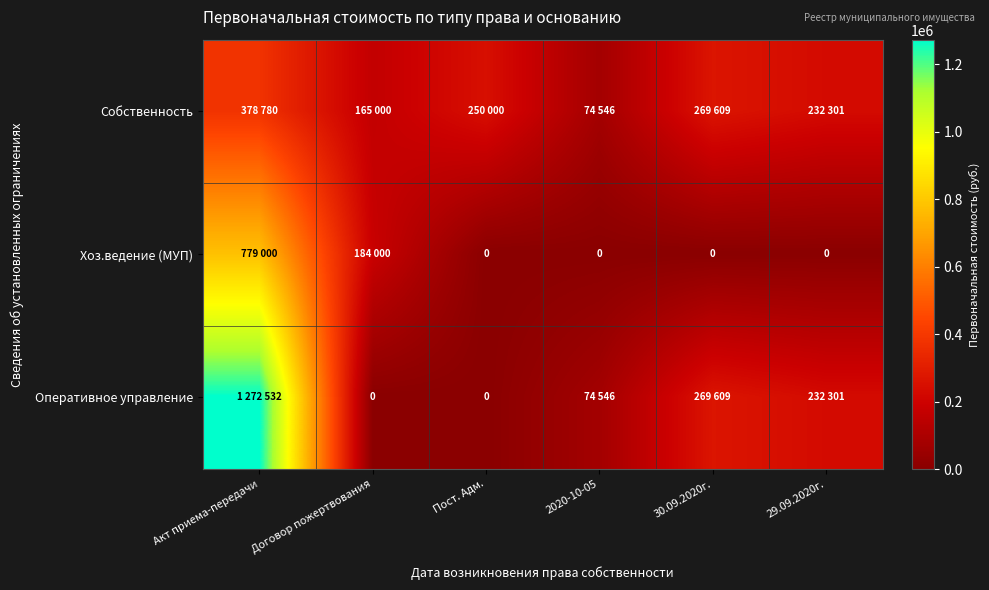

How many Хоз.ведение (МУП) values are between 0 and 184000?

5